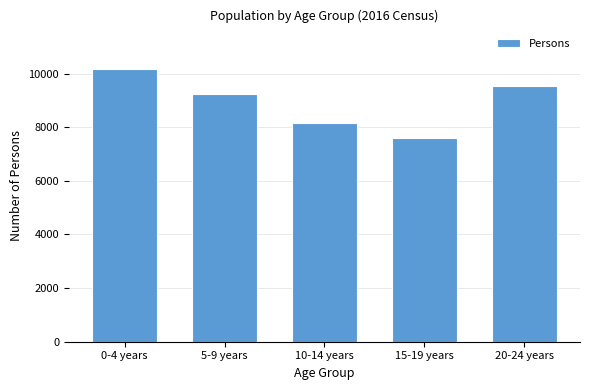

Reading left to right, list all the values displayed in this chart.

0-4 years=10155	5-9 years=9223	10-14 years=8148	15-19 years=7600	20-24 years=9555